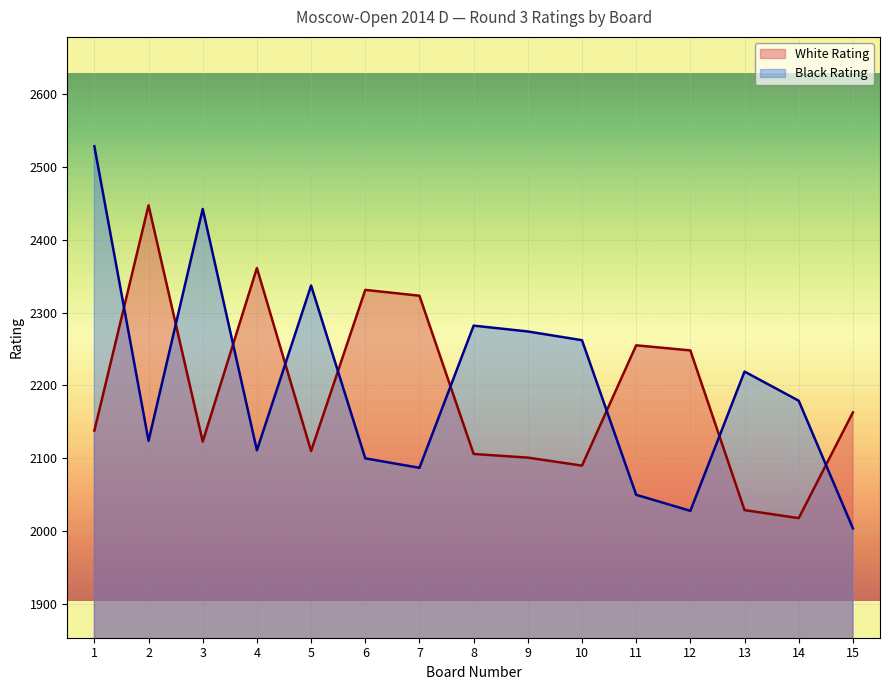

The Black Rating series shows 2991 at 14. True or false?

False